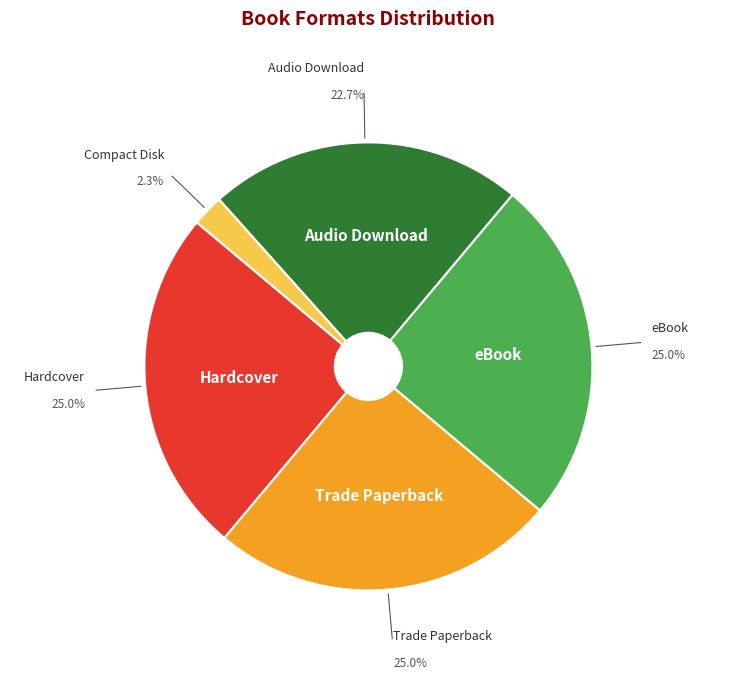

Is there a majority slice in this chart?

No